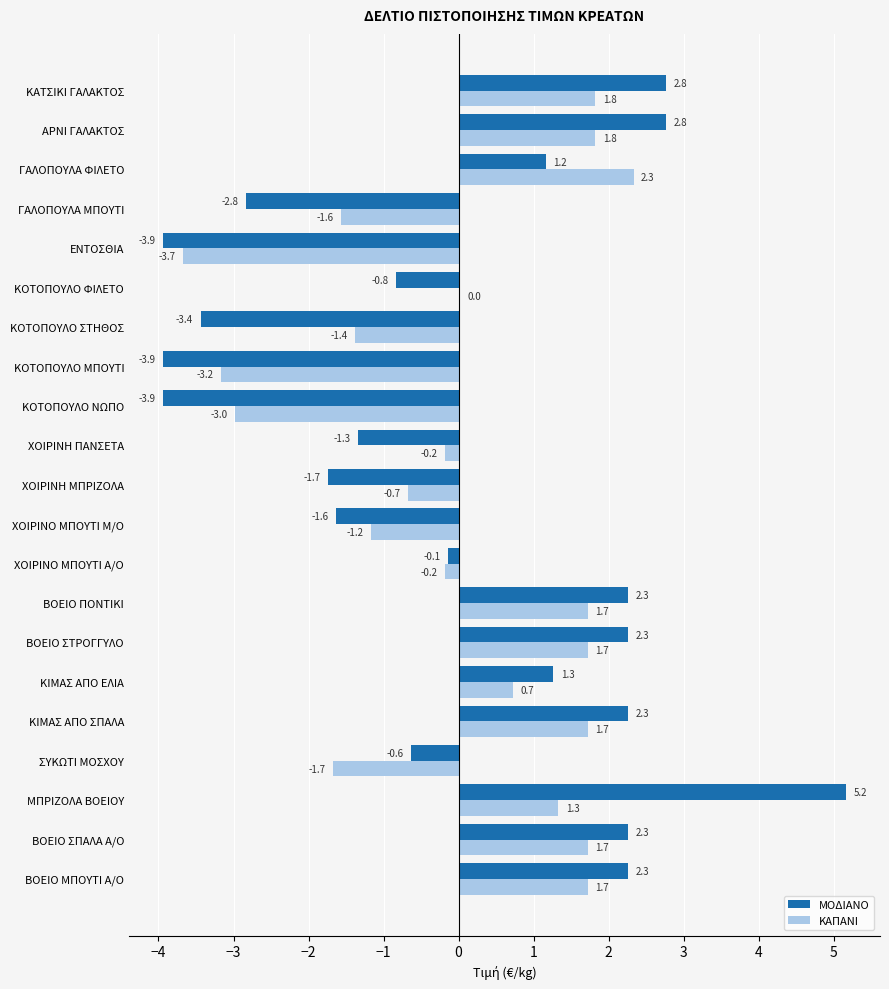

At which category is the sum across all series the highest?

ΜΠΡΙΖΟΛΑ ΒΟΕΙΟΥ